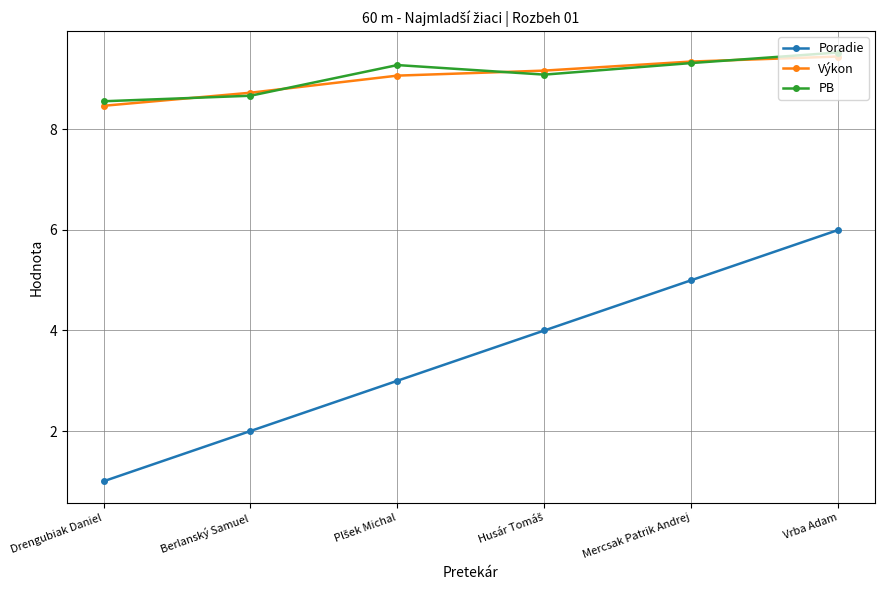

Is the value of Výkon at Vrba Adam greater than the value of PB at Berlanský Samuel?

Yes